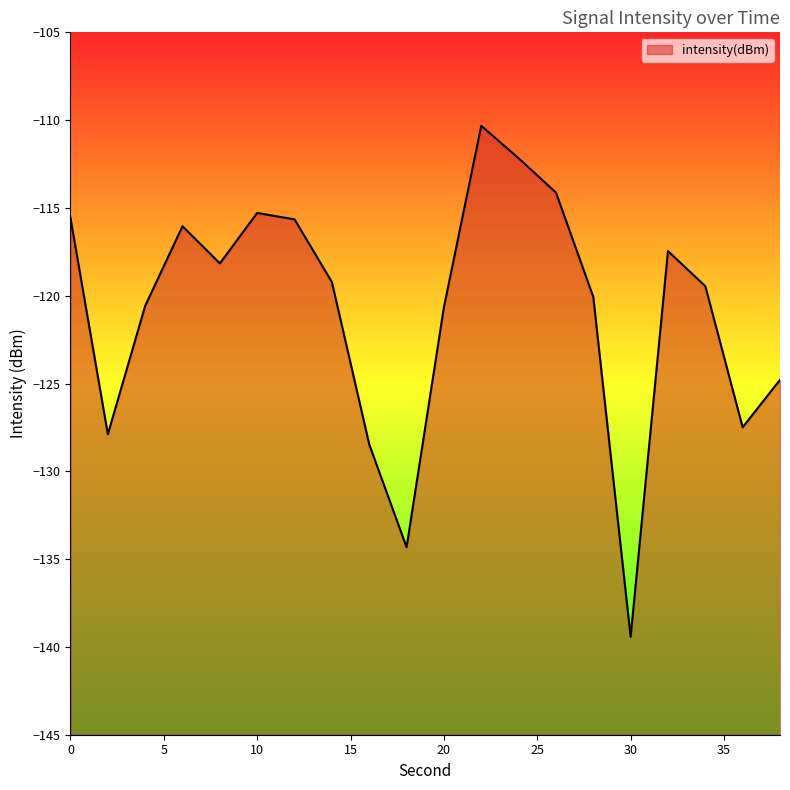

What is the value of the 18th point from the left?

-119.5